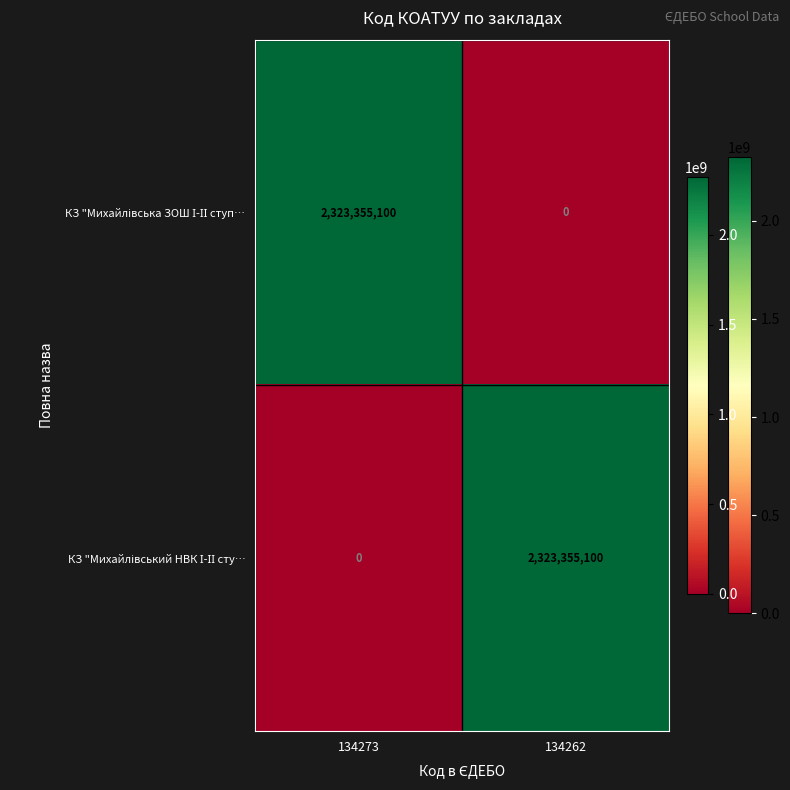

What is the difference between the highest and lowest values at 134262?

2323355100